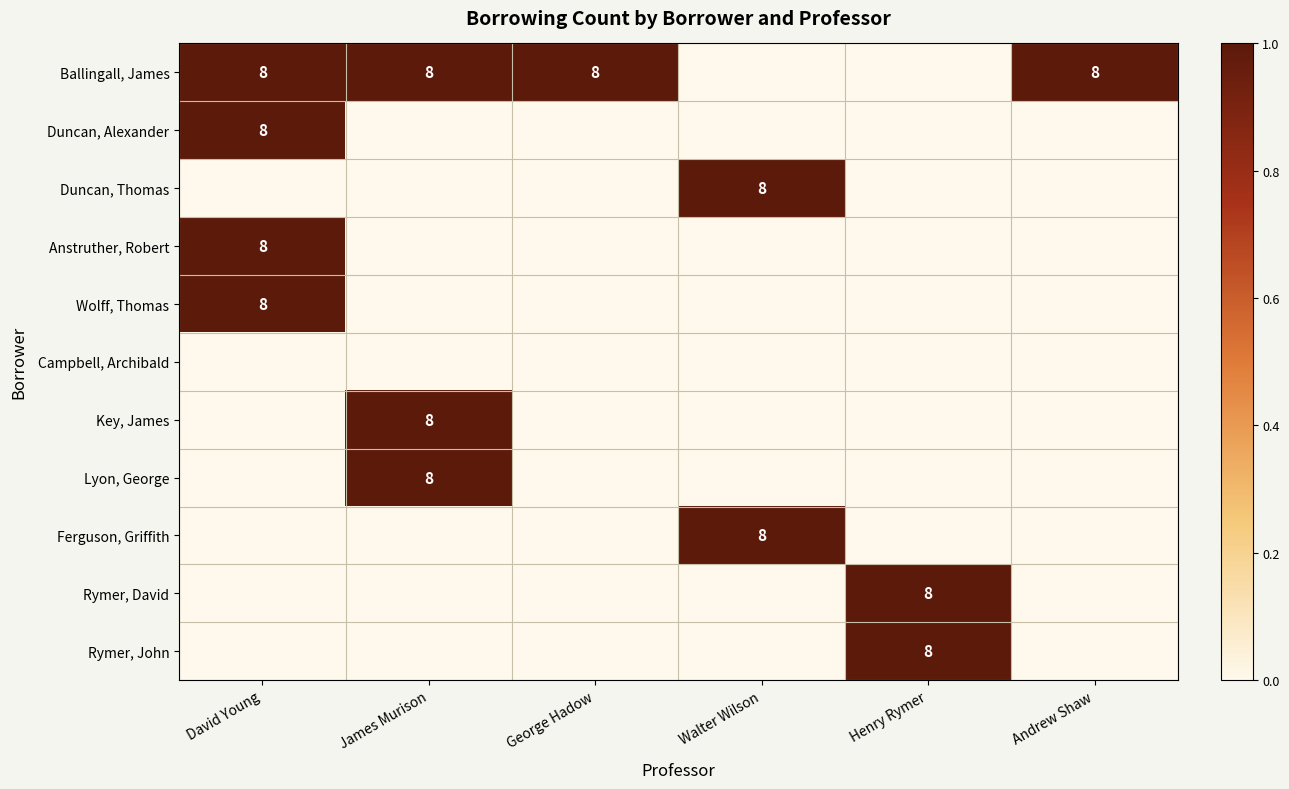

The Wolff, Thomas series shows 13 at David Young. True or false?

False